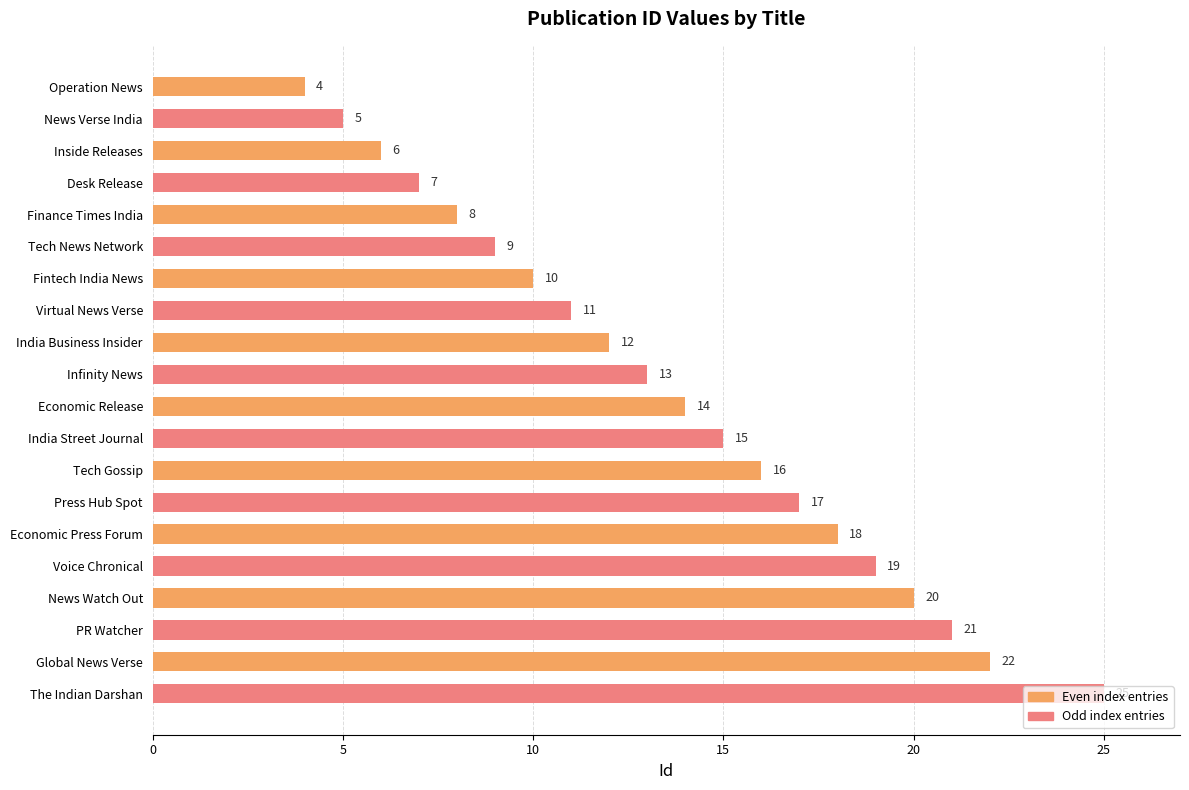

What is the change in value from News Verse India to PR Watcher?

+16